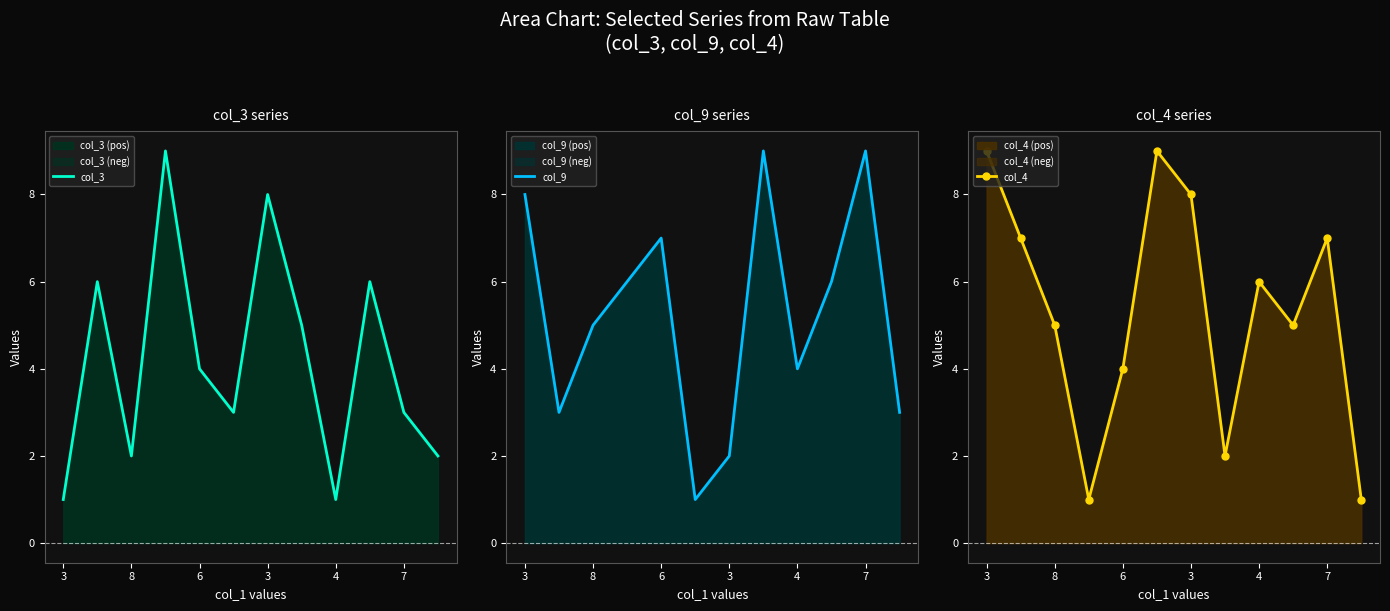

What is the label of the 1st point from the left?

3